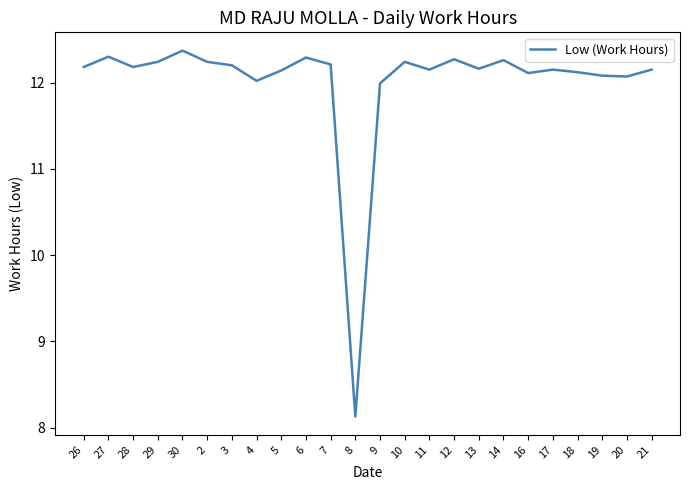

What is the change in value from 26 to 6?

+0.1